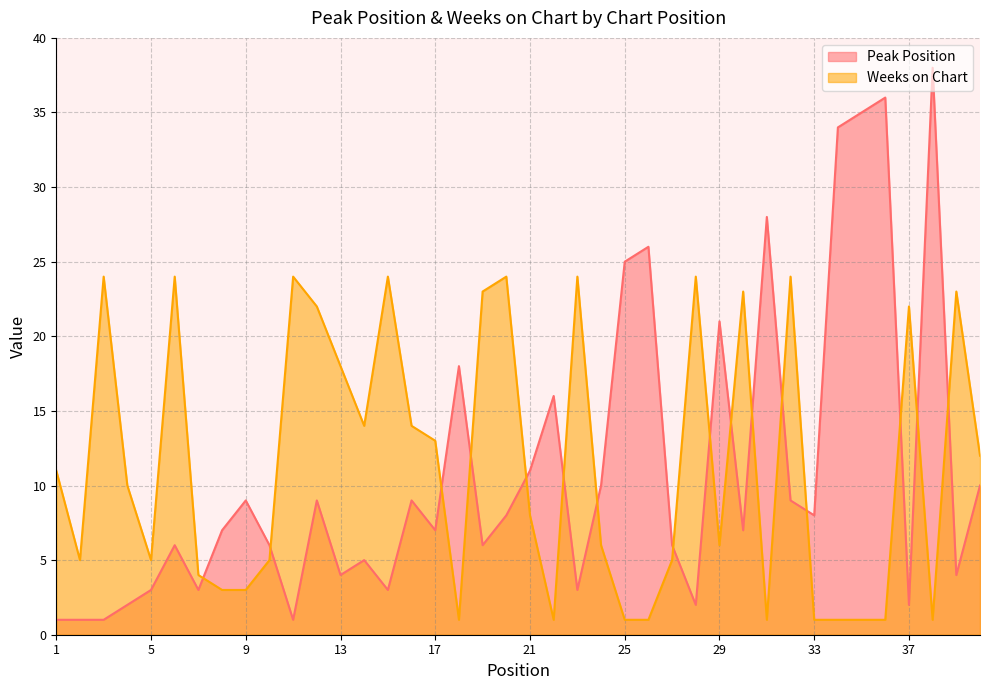

What is the minimum value for Weeks on Chart?

1